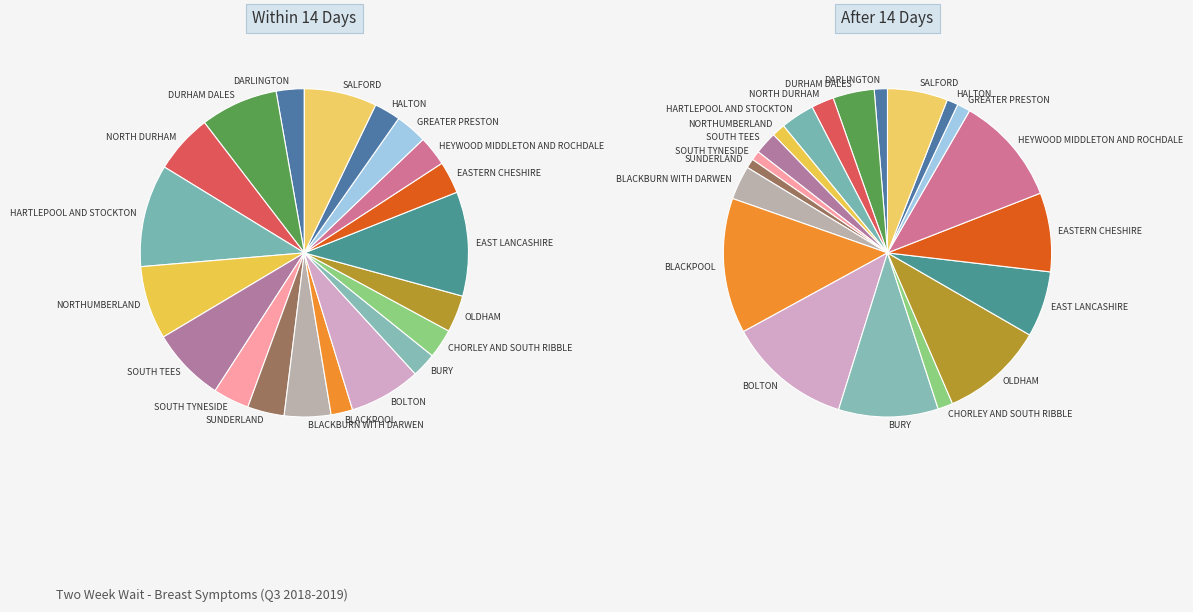

To the nearest percent, what portion does NHS EAST LANCASHIRE CCG represent?

6%